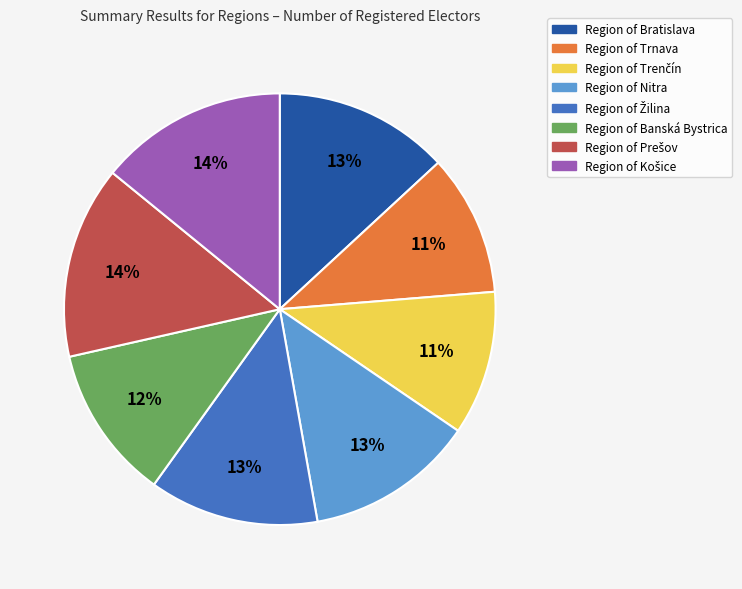

Does Region of Nitra account for over 50% of the chart?

No